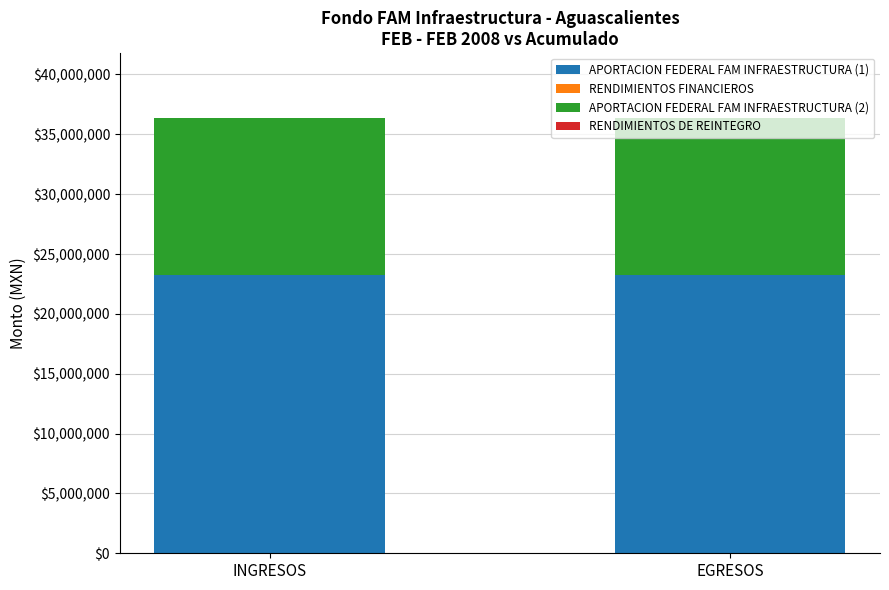

What is the maximum value for APORTACION FEDERAL FAM INFRAESTRUCTURA (1)?

23261128.1